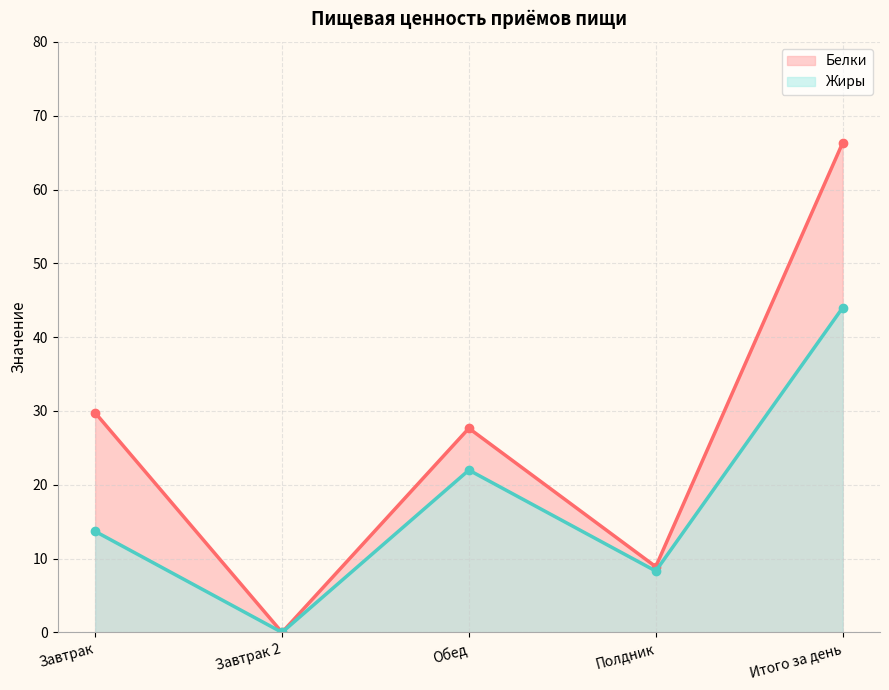

True or false: Белки and Жиры intersect in this chart.

False